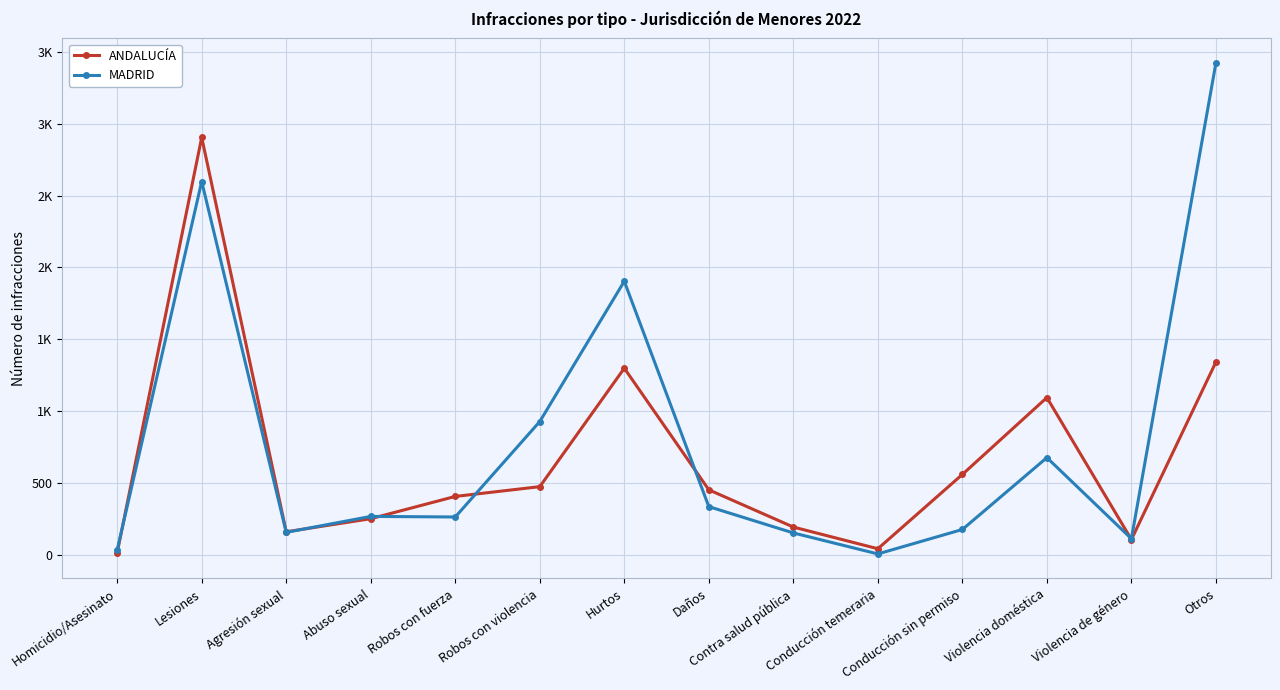

True or false: MADRID has more than 0 interior local peaks.

True